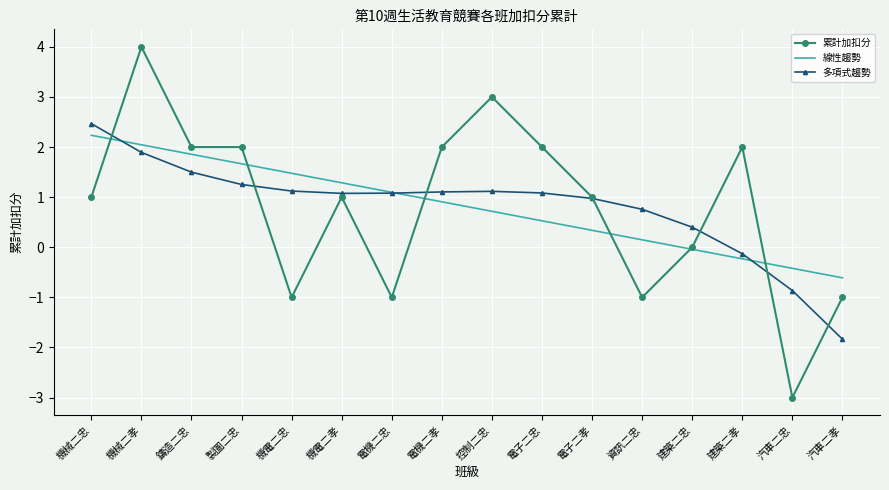

Is it true that 累計加扣分 equals 1.3 at 機械二忠?

False